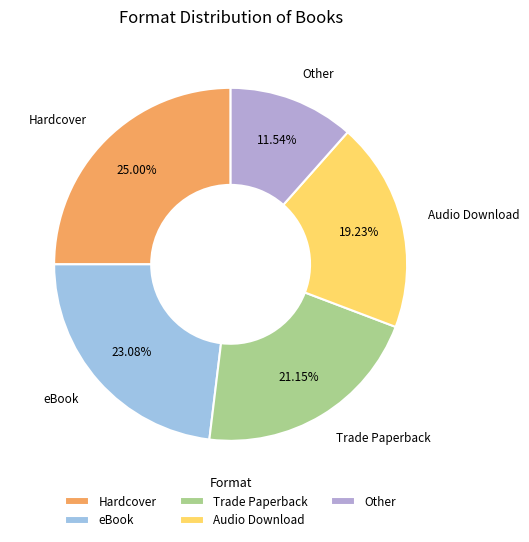

To the nearest percent, what portion does Hardcover represent?

25%